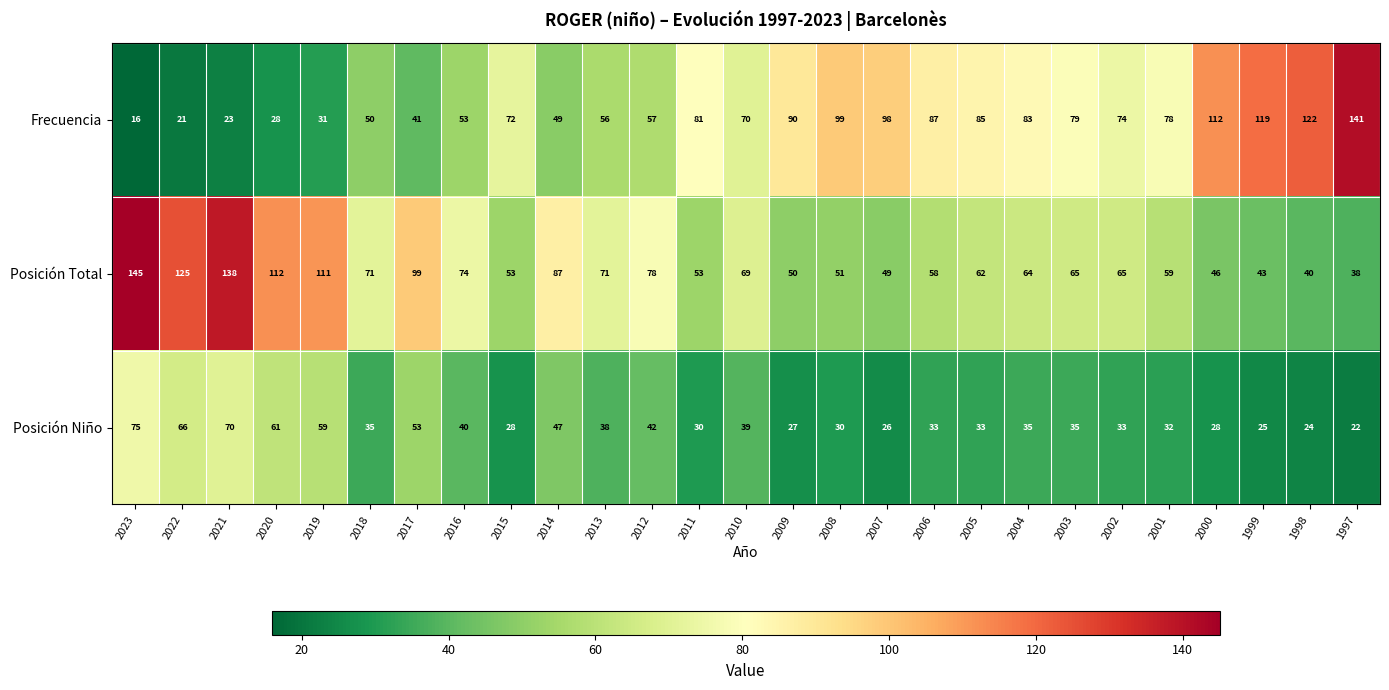

What is the total value across all series at 2006?

178